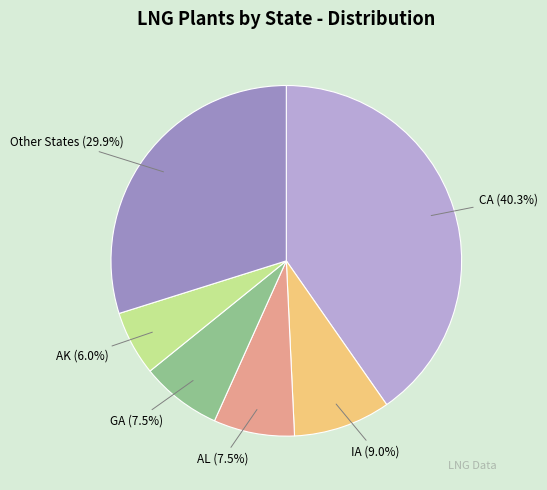

Is there any slice that represents more than half of the pie?

No